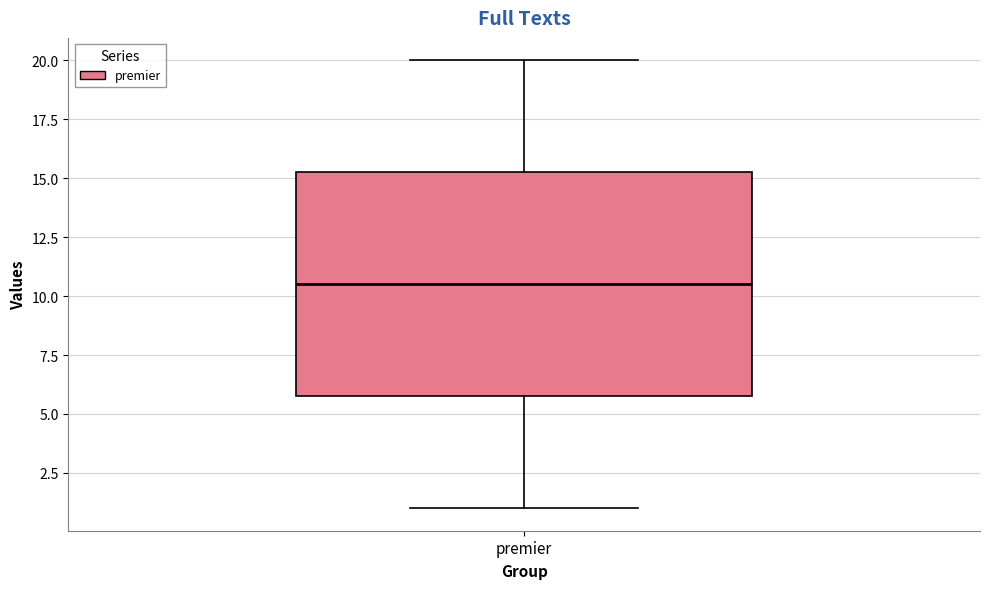

Read this box plot against the y-axis: the position of the median line, the range covered by the box, and the ends of both whiskers. The values are not printed on the chart, so give them approximately, as read against the axis.

median 10.5, box 6.0 to 15.5, whiskers 1.0 to 20.0